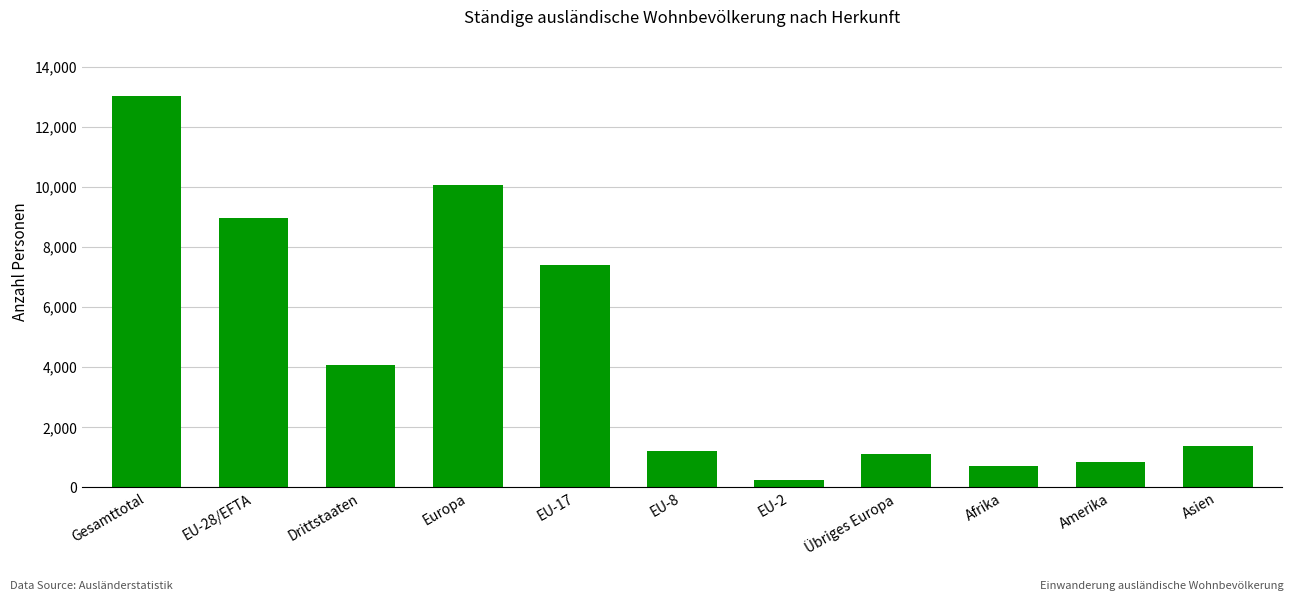

What is the sum of all values?

49056